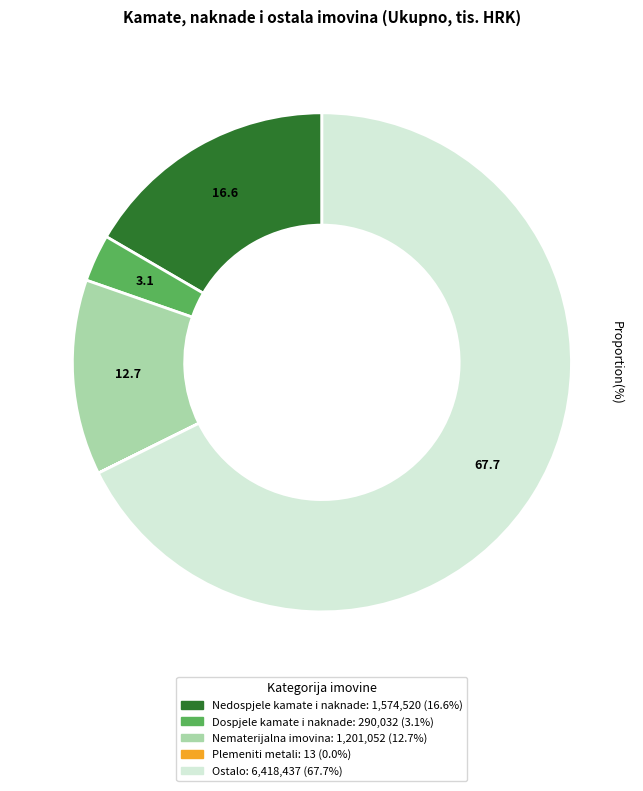

Which slice is the largest?

Ostalo